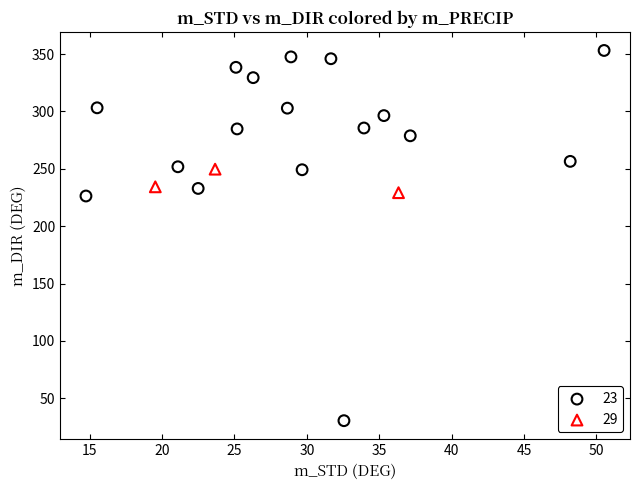

Which series reaches the maximum Y coordinate?

23